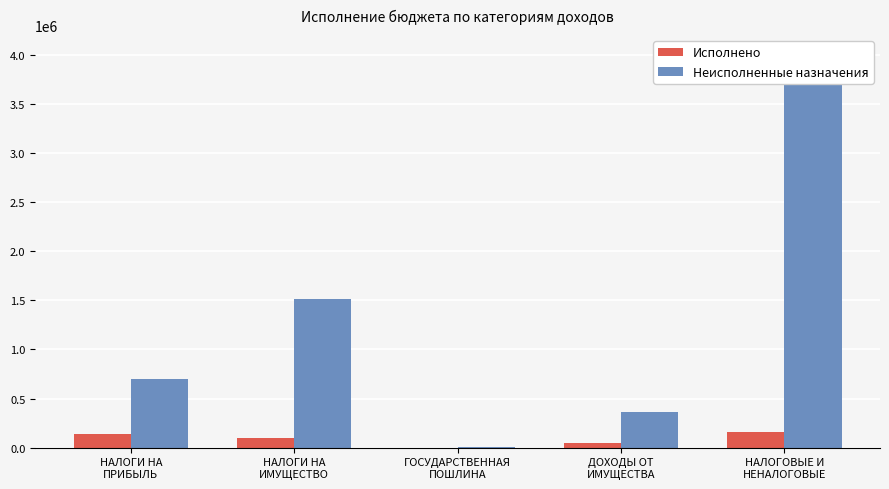

True or false: Исполнено has a value of 1950.8 at ГОСУДАРСТВЕННАЯ
ПОШЛИНА.

False